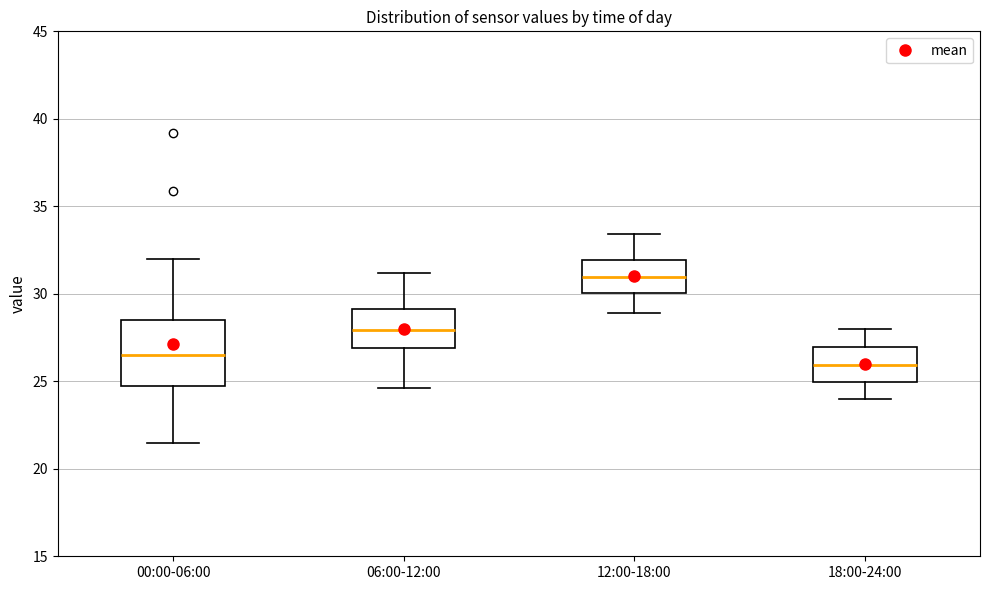

Reading left to right, transcribe this box plot: for each box, give where its median line is, the range the box spans, and where its two whiskers end, as read against the y-axis. The values are not printed on the chart, so give them approximately, as read against the axis.

00:00-06:00: median 26.5, box 24.5 to 28.5, whiskers 21.5 to 32.0
06:00-12:00: median 28.0, box 27.0 to 29.0, whiskers 24.5 to 31.0
12:00-18:00: median 31.0, box 30.0 to 32.0, whiskers 29.0 to 33.5
18:00-24:00: median 26.0, box 25.0 to 27.0, whiskers 24.0 to 28.0